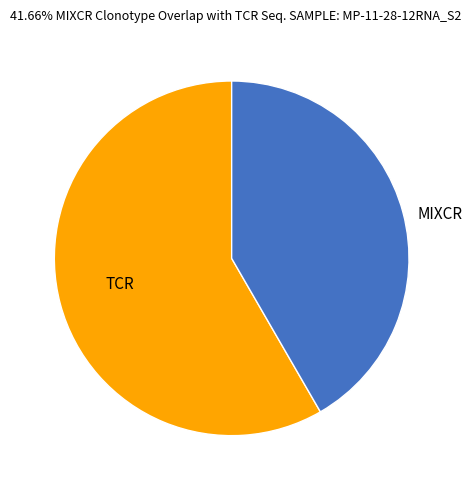

Which slice is the smallest?

MIXCR